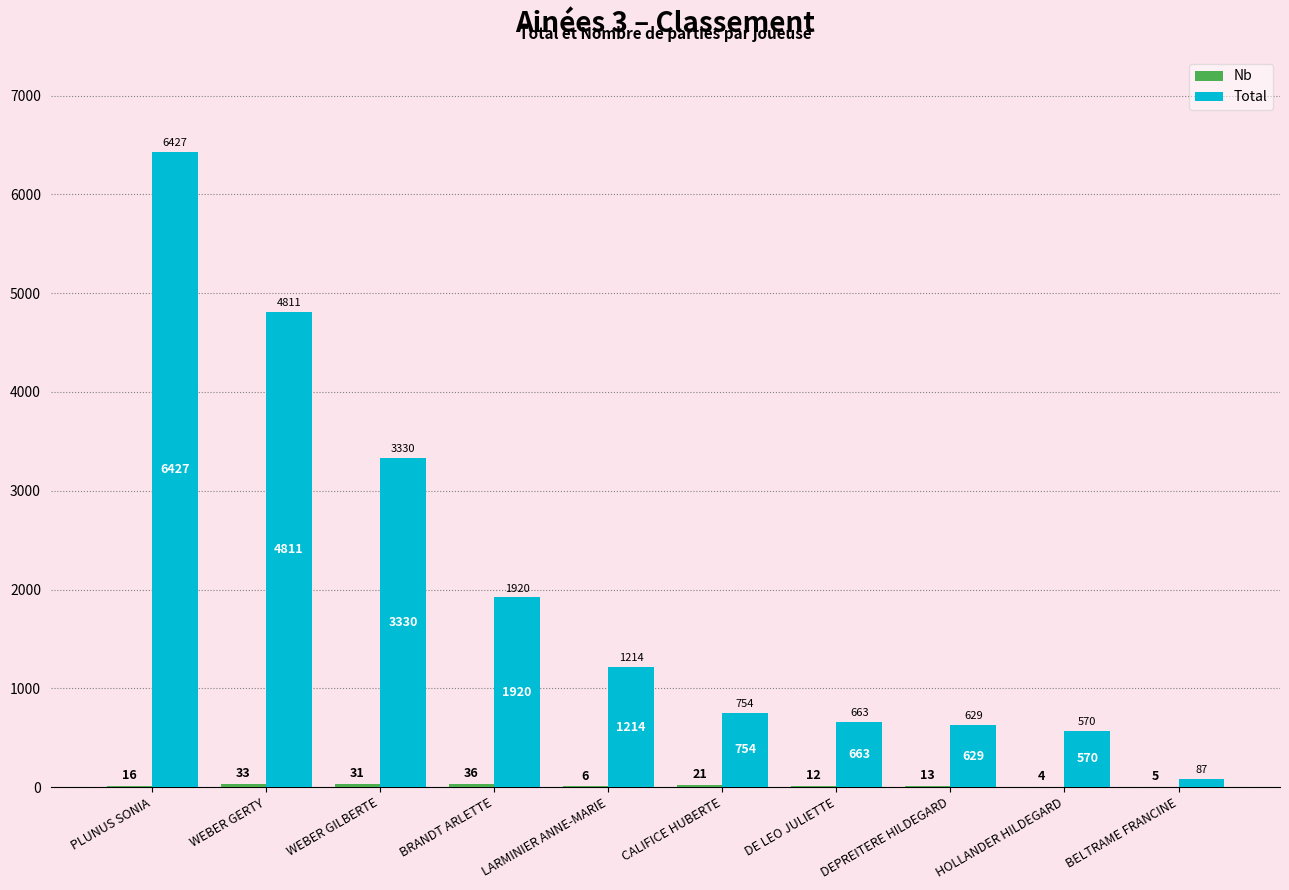

What is the maximum value for Total?

6427.2